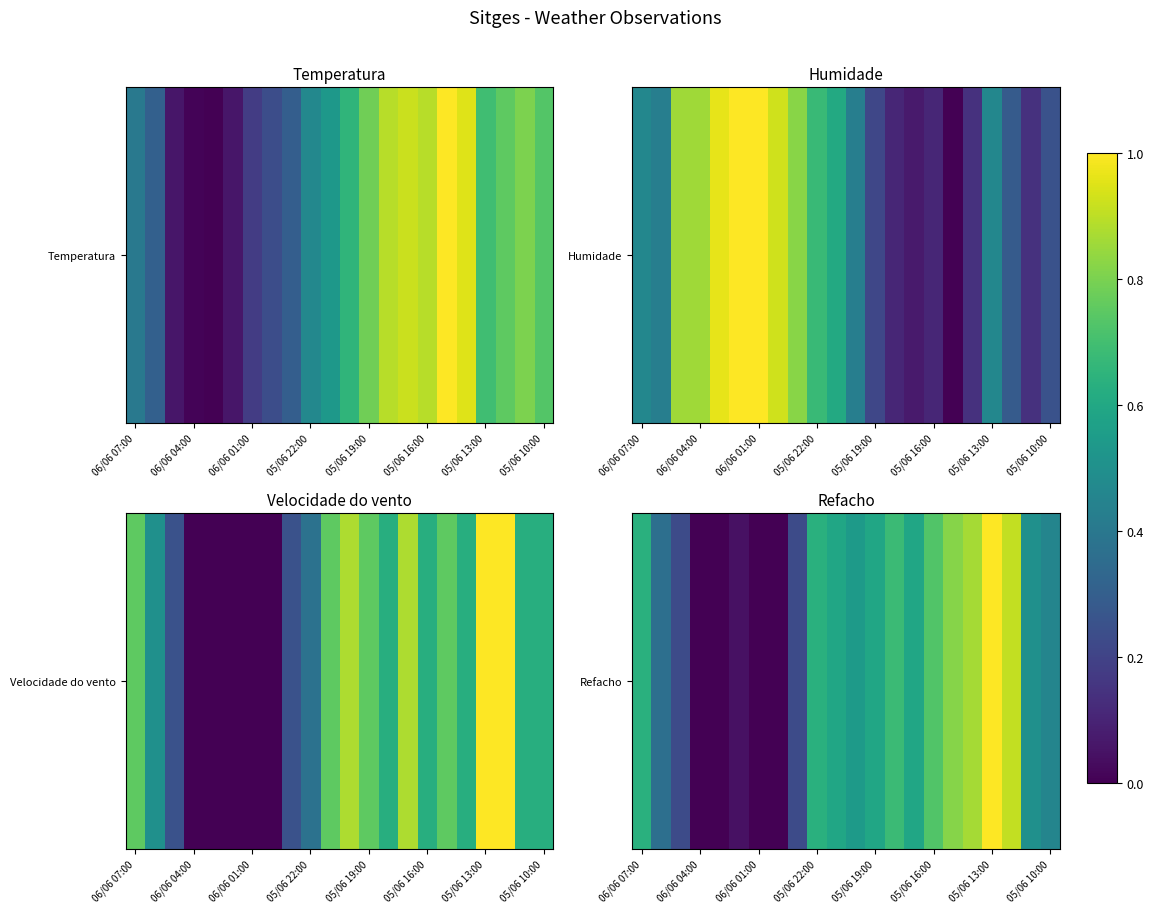

What is the greatest value displayed?

1.0